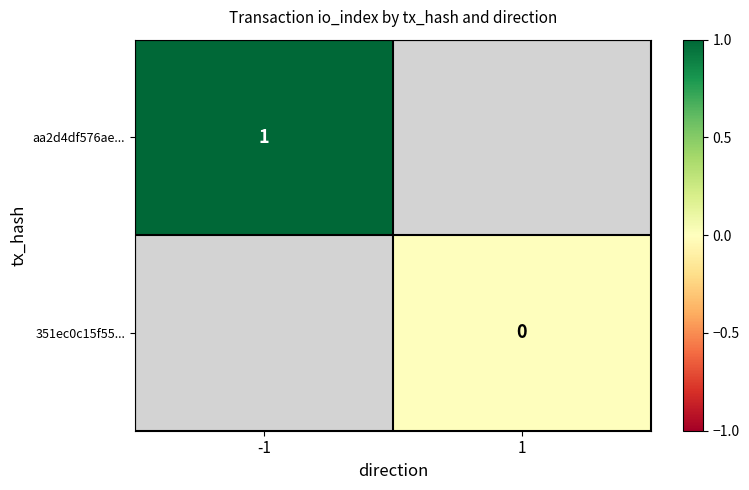

The aa2d4df576ae... series shows 0 at -1. True or false?

False